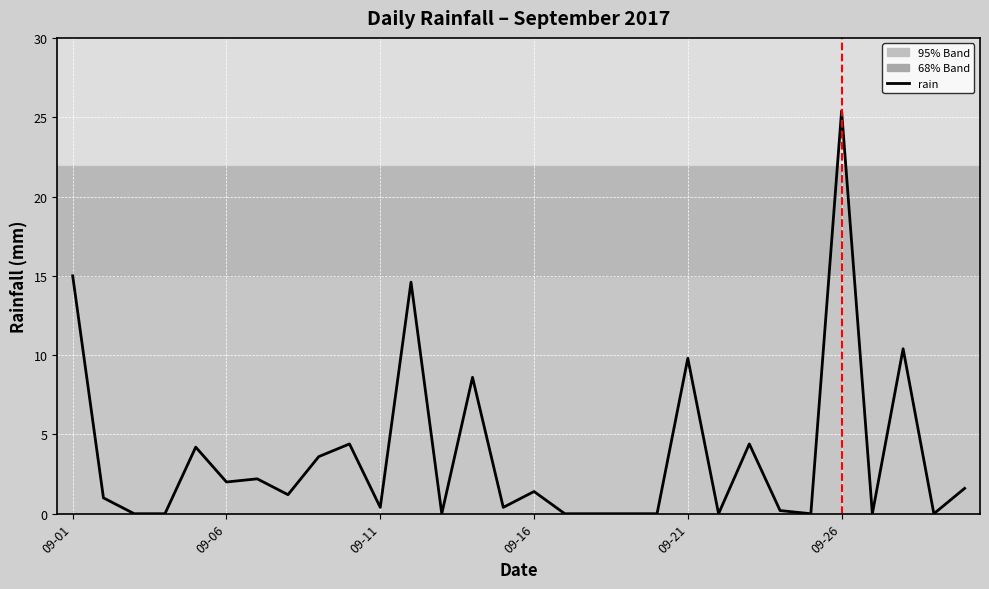

What is the difference between the maximum and minimum values?

25.4